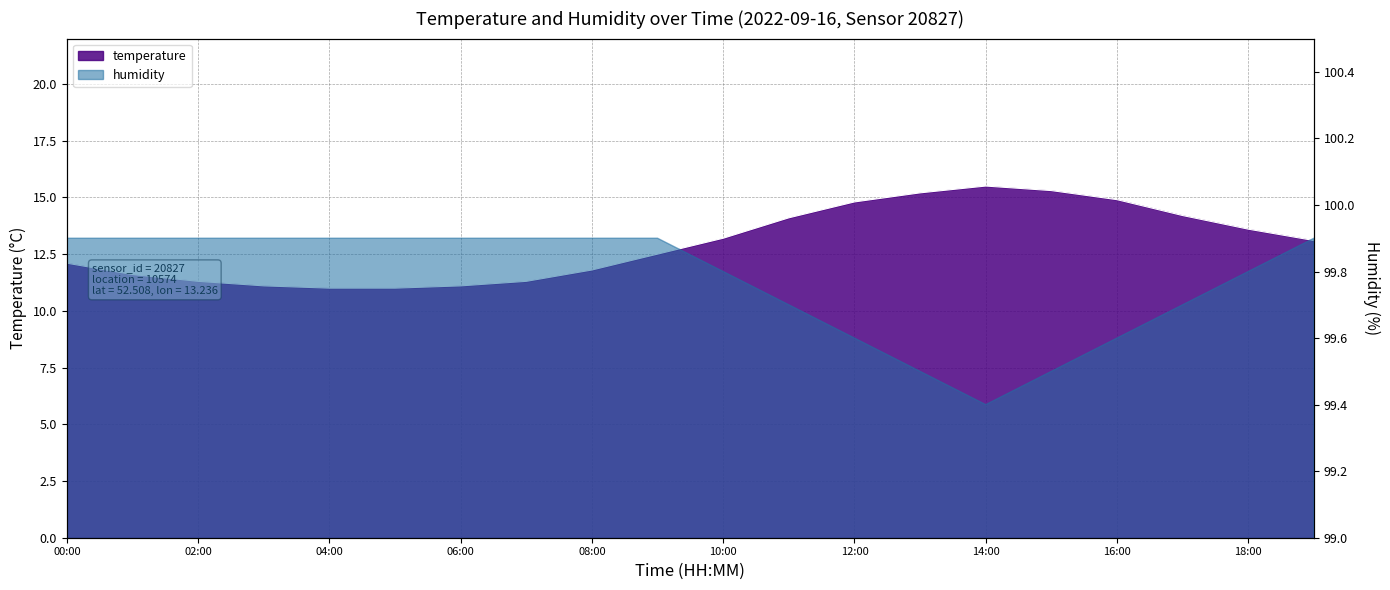

What is the smallest value displayed?

11.0